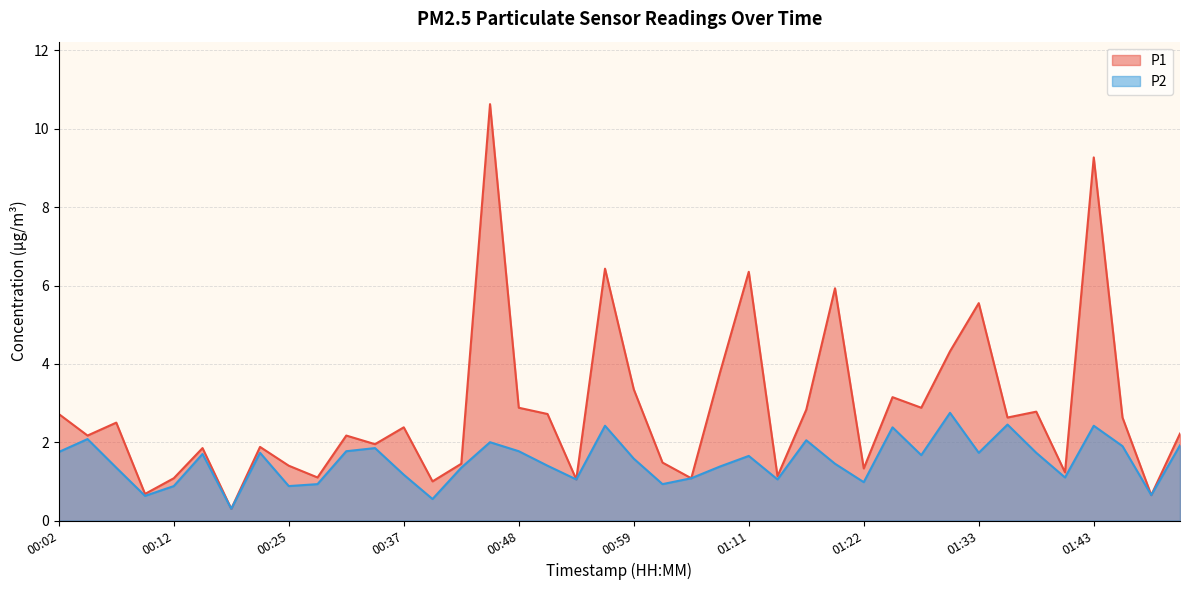

What is the smallest value displayed?

0.3